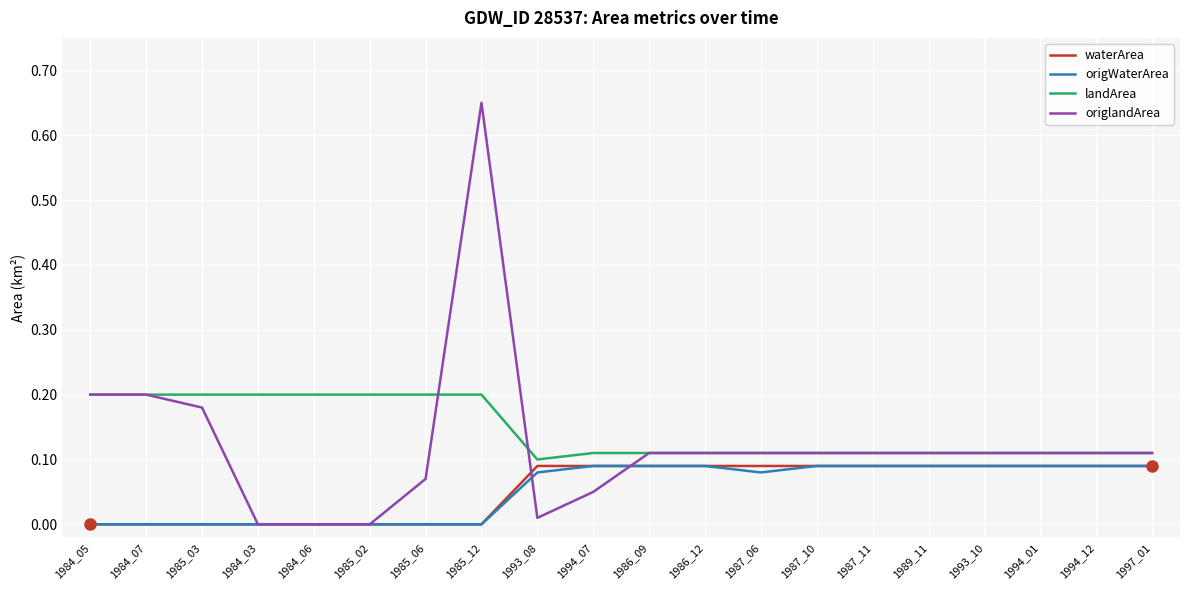

Is it true that origlandArea equals 0.1 at 1993_10?

True